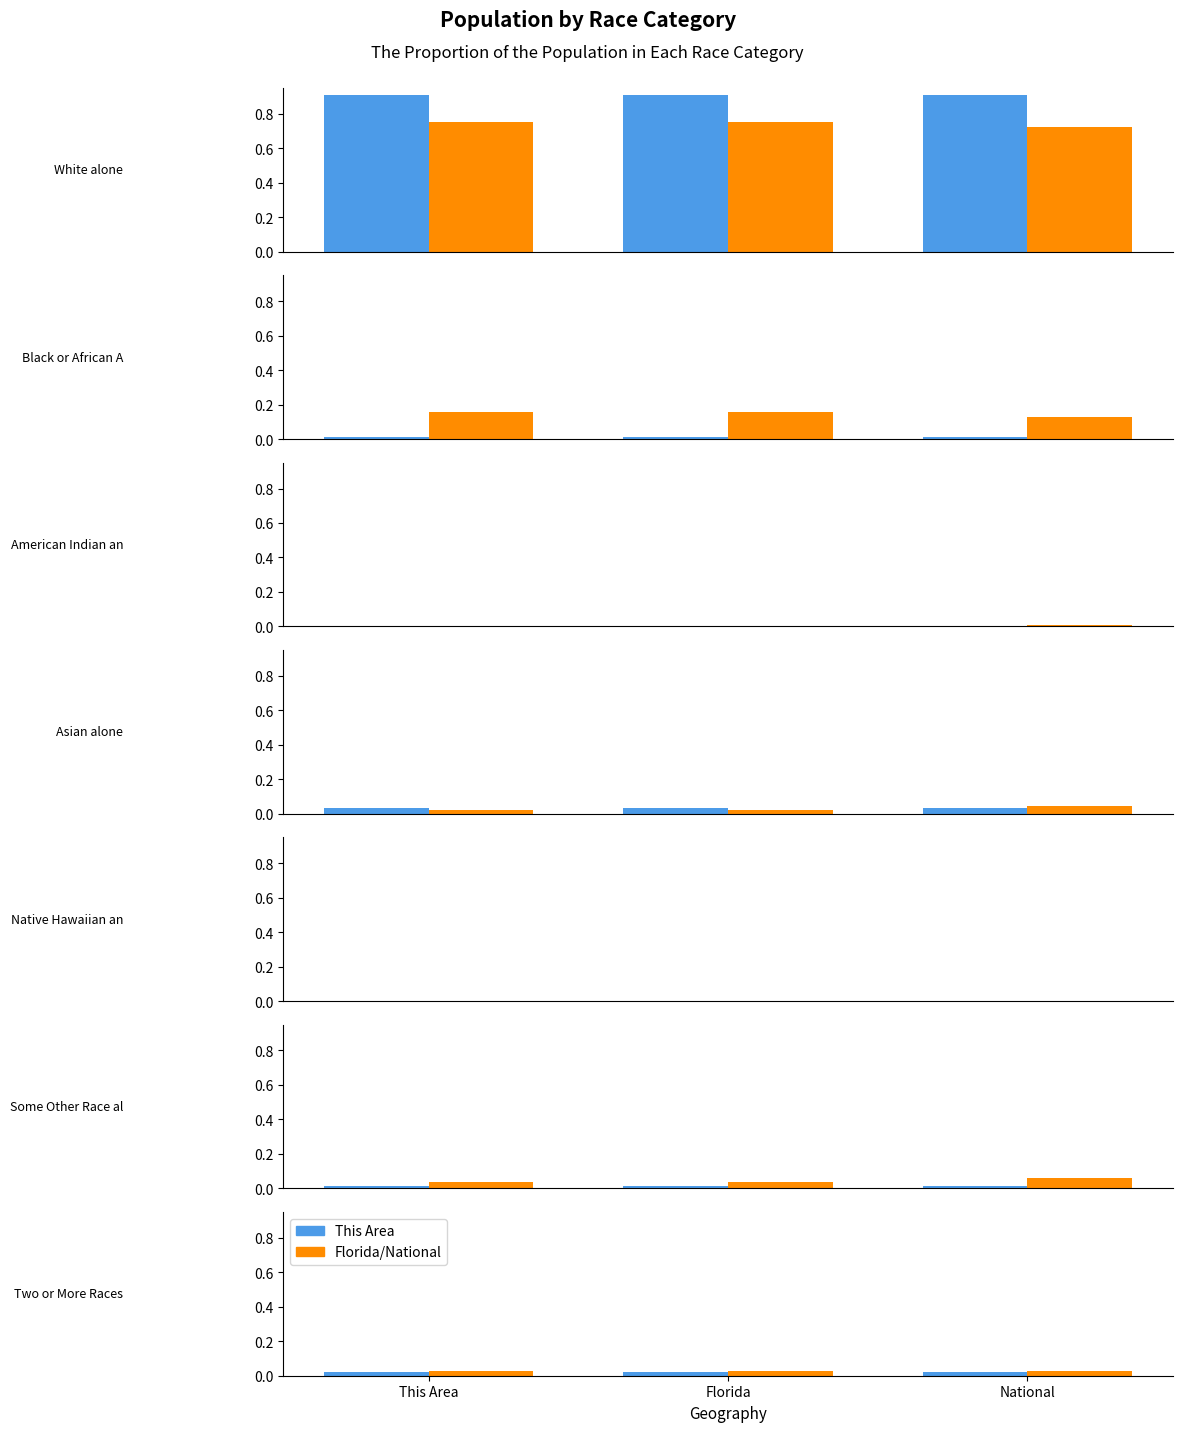

Does the chart contain stacked bars?

No